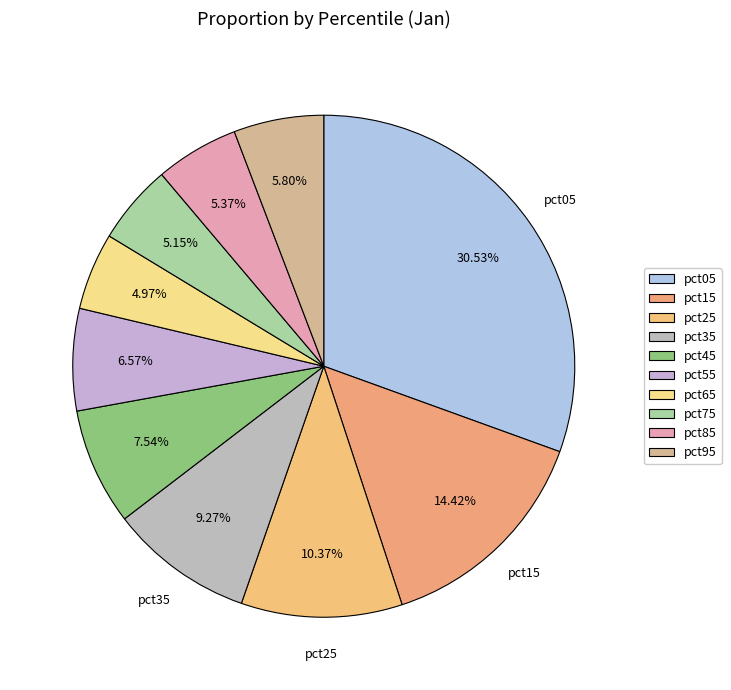

Combined, do pct55 and pct25 account for over 50%?

No